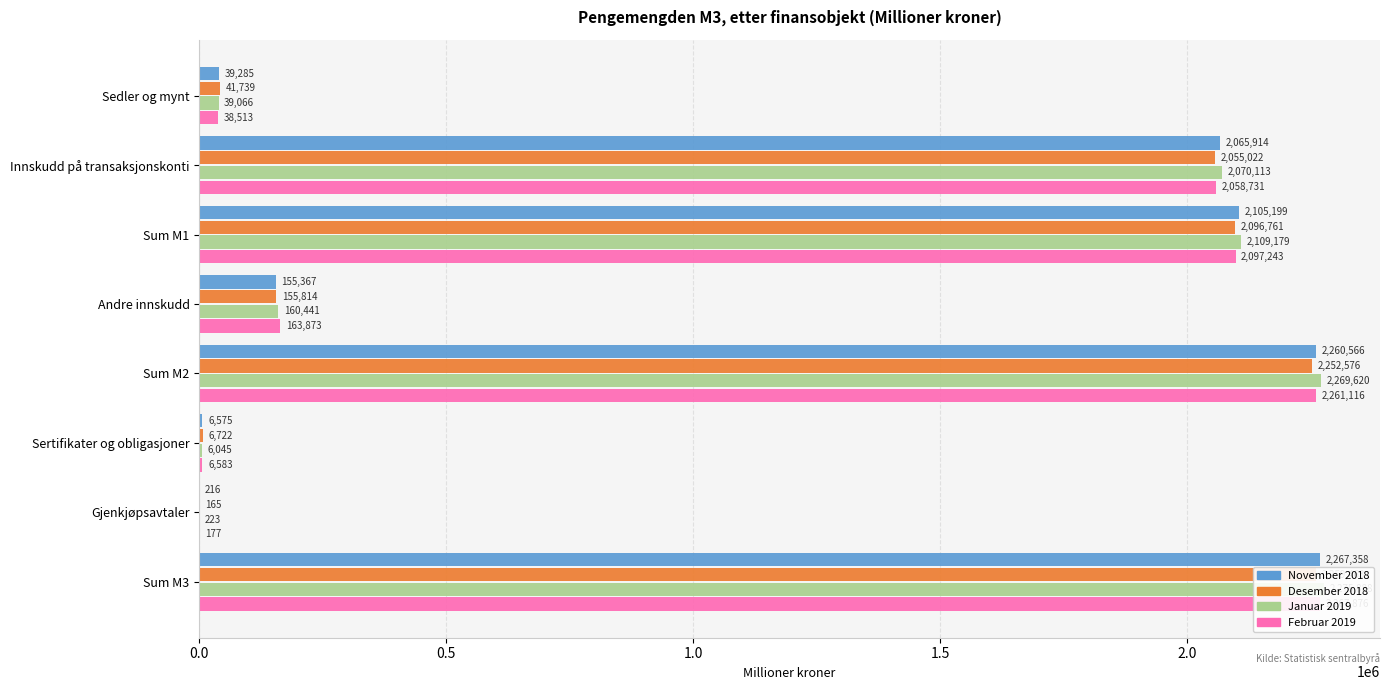

Reading left to right, extract all data points from this chart.

November 2018: 39285	2065914	2105199	155367	2260566	6575	216	2267358
Desember 2018: 41739	2055022	2096761	155814	2252576	6722	165	2259463
Januar 2019: 39066	2070113	2109179	160441	2269620	6045	223	2275888
Februar 2019: 38513	2058731	2097243	163873	2261116	6583	177	2267876